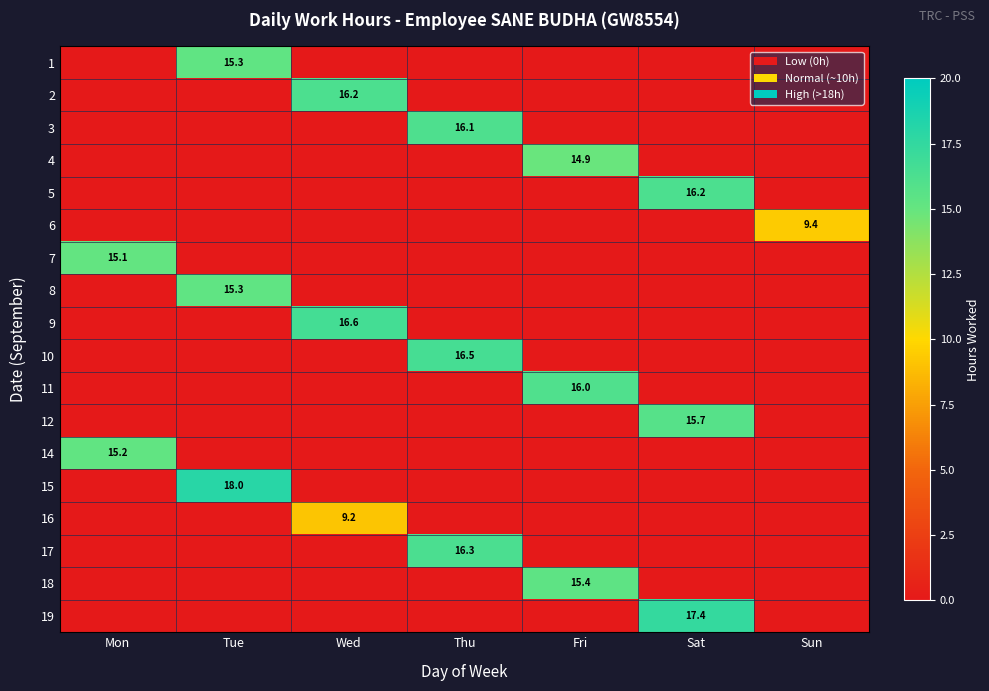

Which category has the lowest value across all series?

Mon